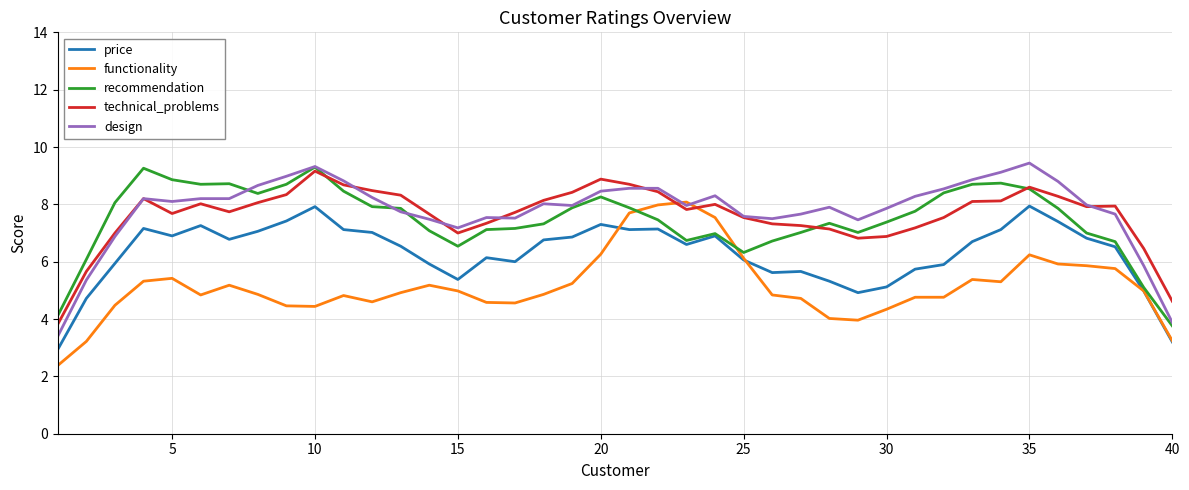

After their last crossing, which series has the higher values: technical_problems or functionality?

technical_problems